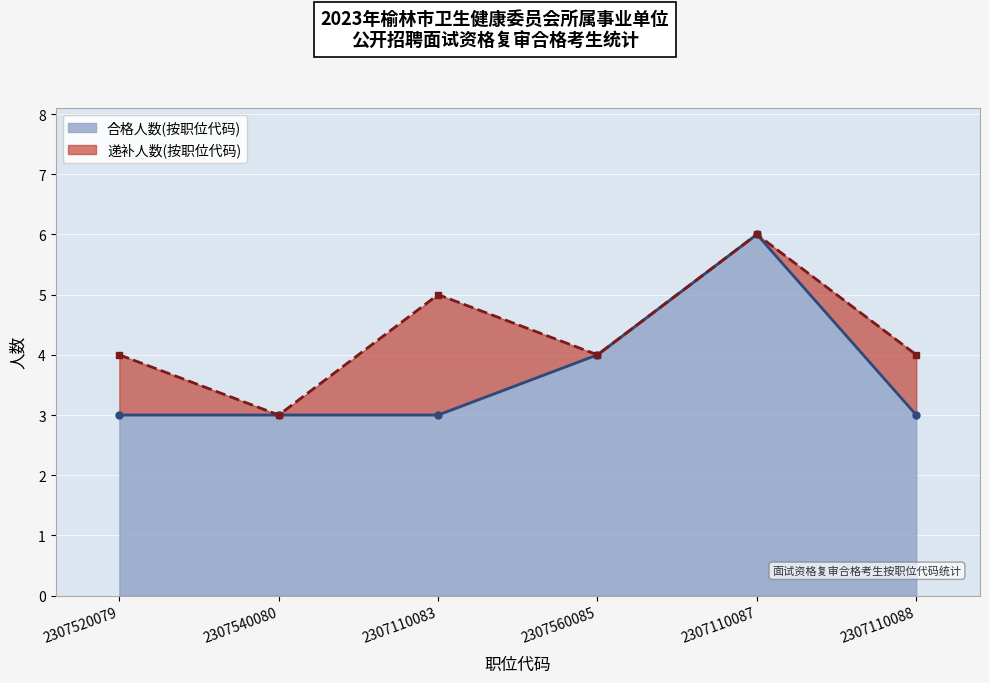

What is the difference between the values at 2307520079 and 2307560085?

1